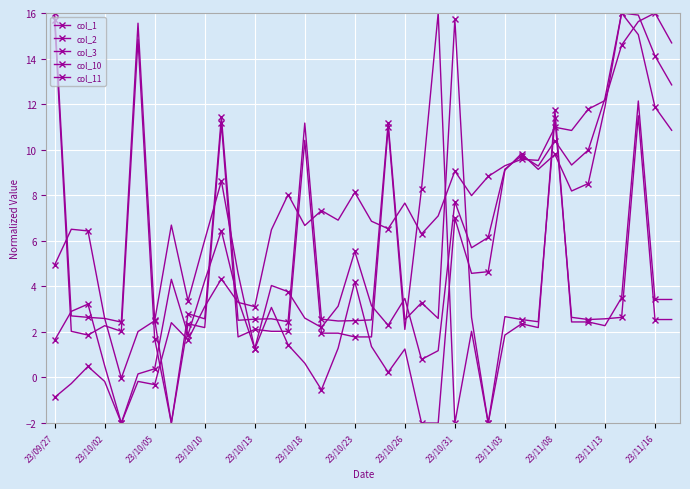

What is the sum of all col_10 values?

172.5